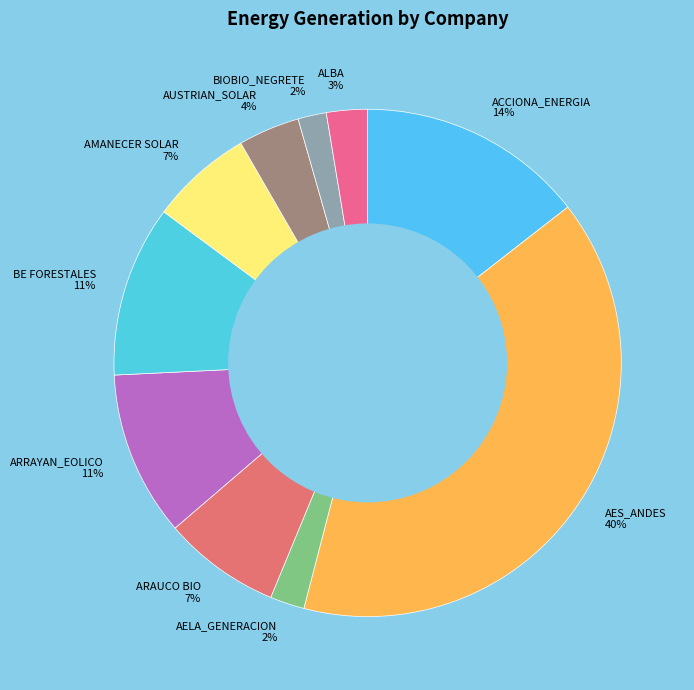

How many slices are in this pie chart?

10